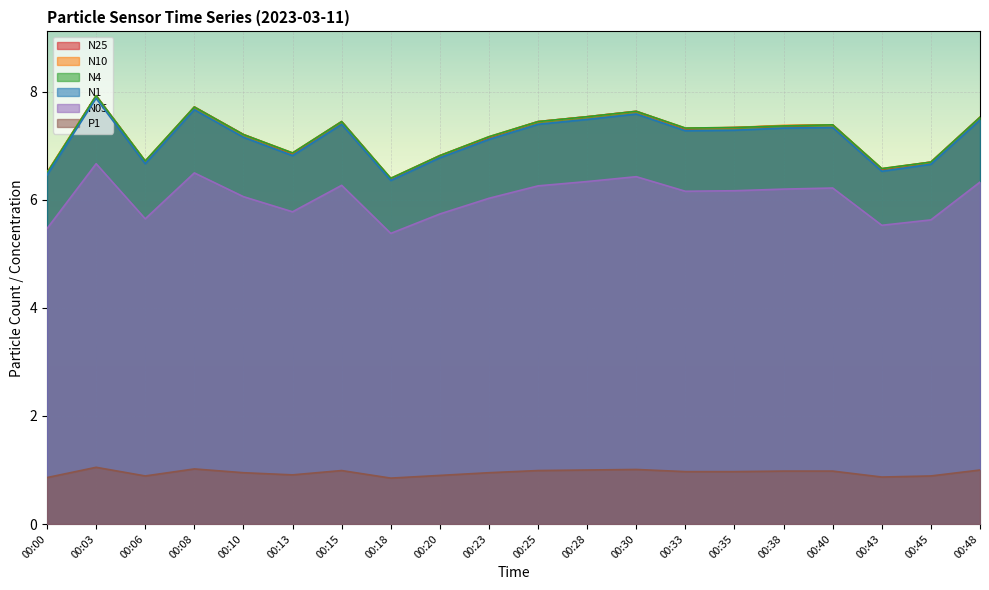

Which series has the largest total across all categories?

N10